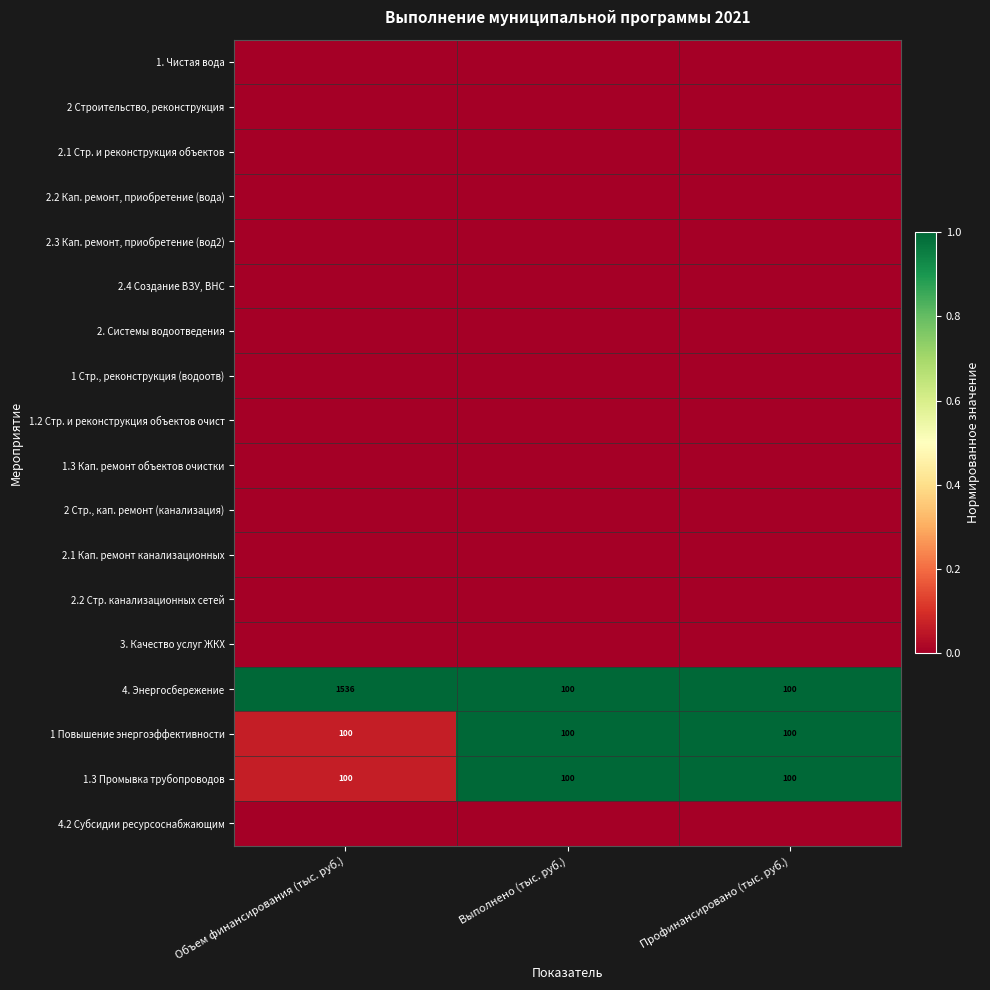

What is the spread (max minus min) of values at Выполнено (тыс. руб.)?

1.0